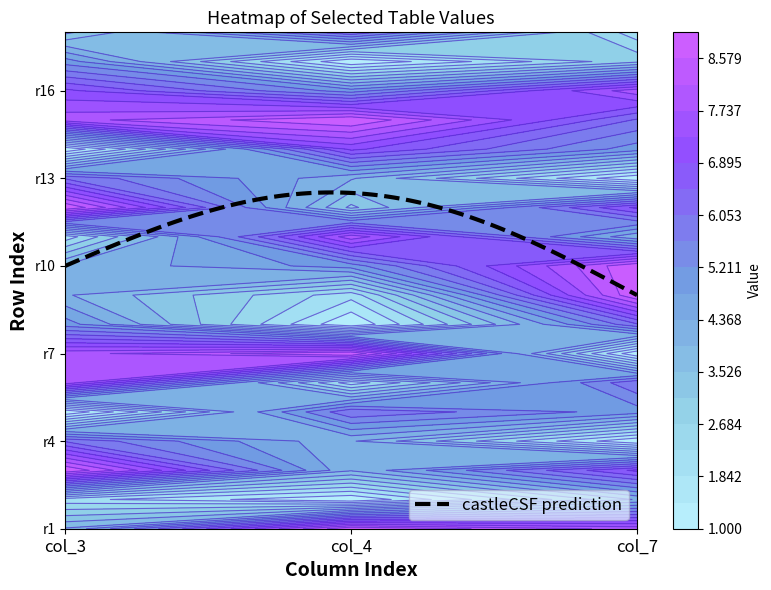

What is the difference between the second highest and minimum values in the row8 series?

4